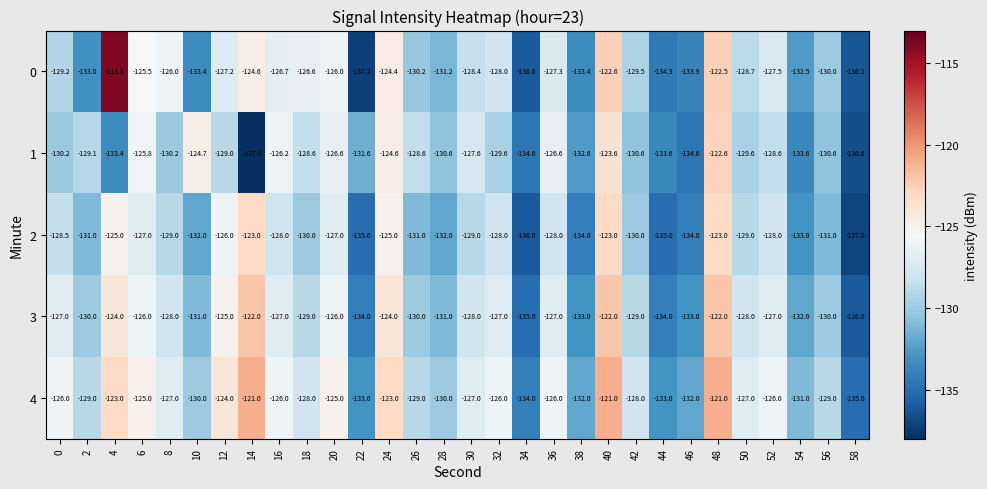

Where is 4 nearest to the value -128?

18